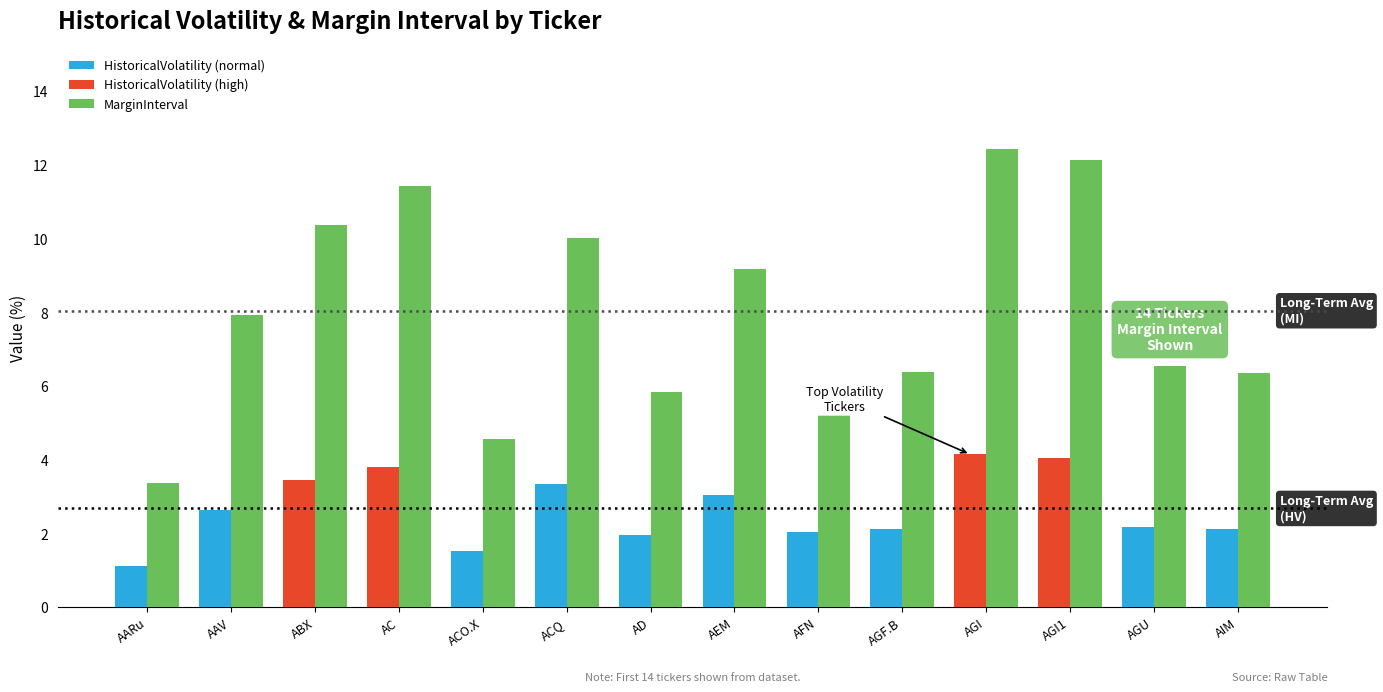

What is the spread (max minus min) of values at AFN?

4.1